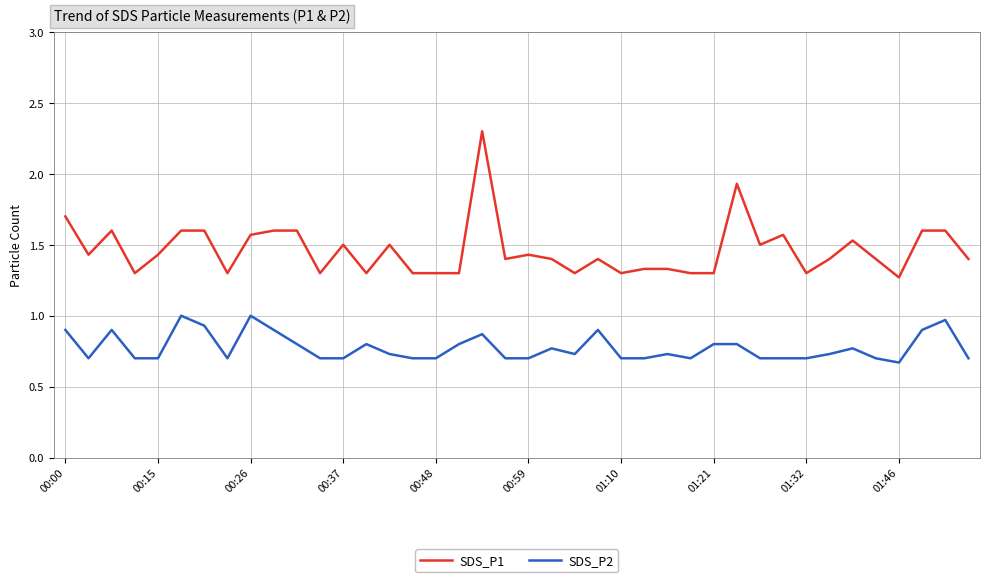

Which series has the largest range (max minus min)?

SDS_P1